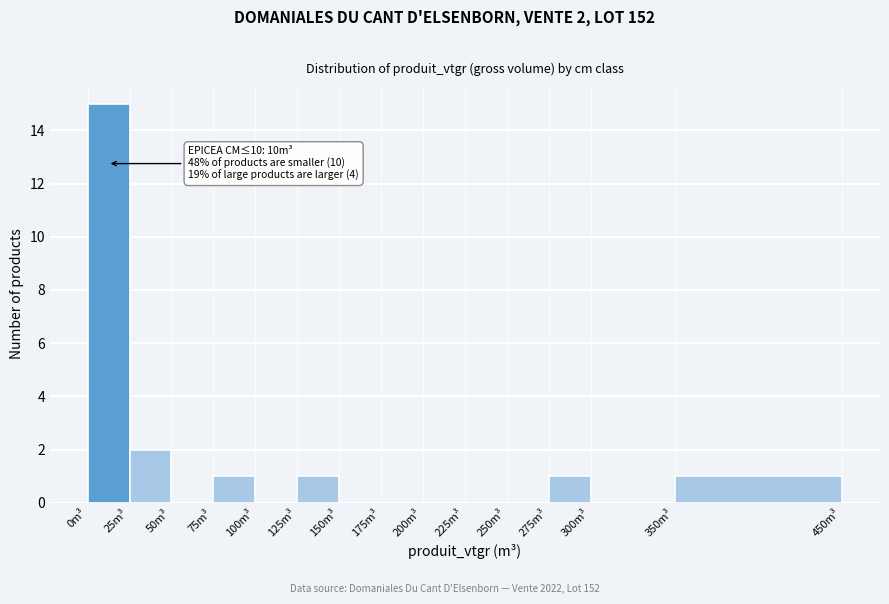

Which range on the x-axis has the tallest bar?

0 to 25